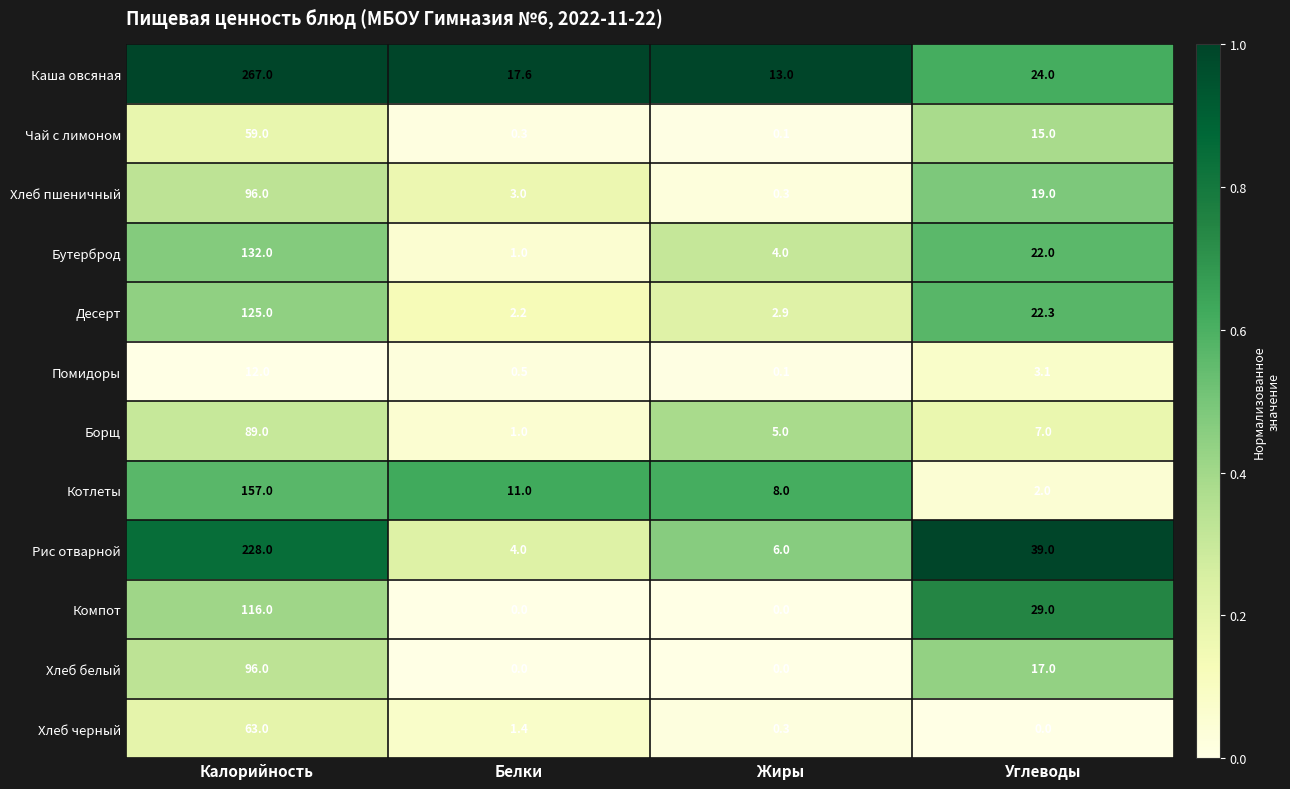

Count the number of data series in this chart.

12